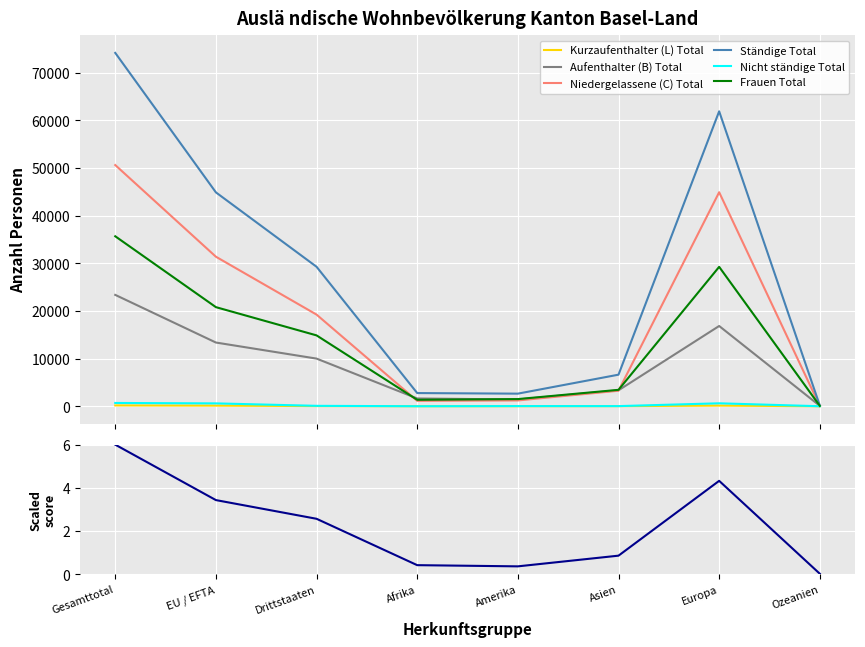

Where is the first local minimum for Niedergelassene (C) Total?

Afrika